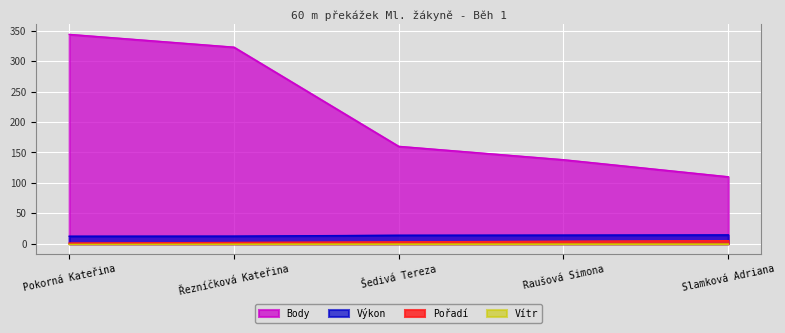

Is it true that Pořadí equals 1.5 at Pokorná Kateřina?

False